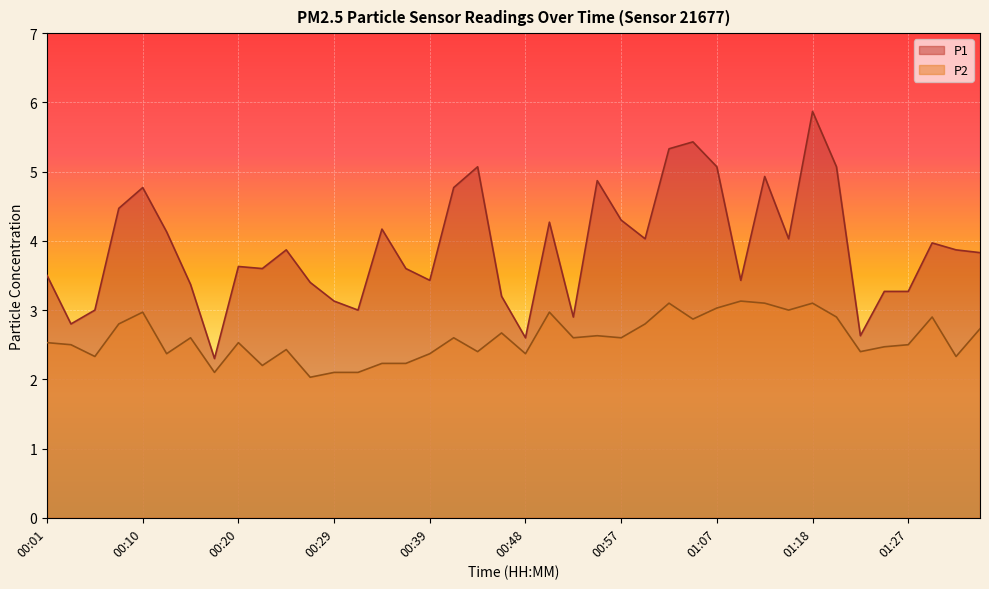

True or false: P2 and P1 intersect in this chart.

False